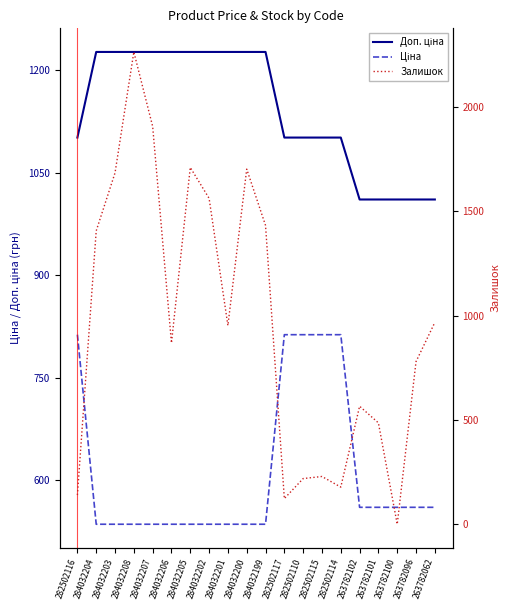

At which category is the sum across all series the highest?

284032208